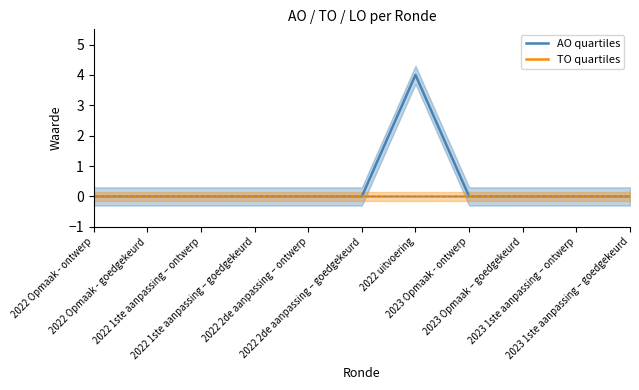

Reading right to left, extract all data points from this chart.

AO quartiles: 0	0	0	0	4	0	0	0	0	0	0
TO quartiles: 0	0	0	0	0	0	0	0	0	0	0